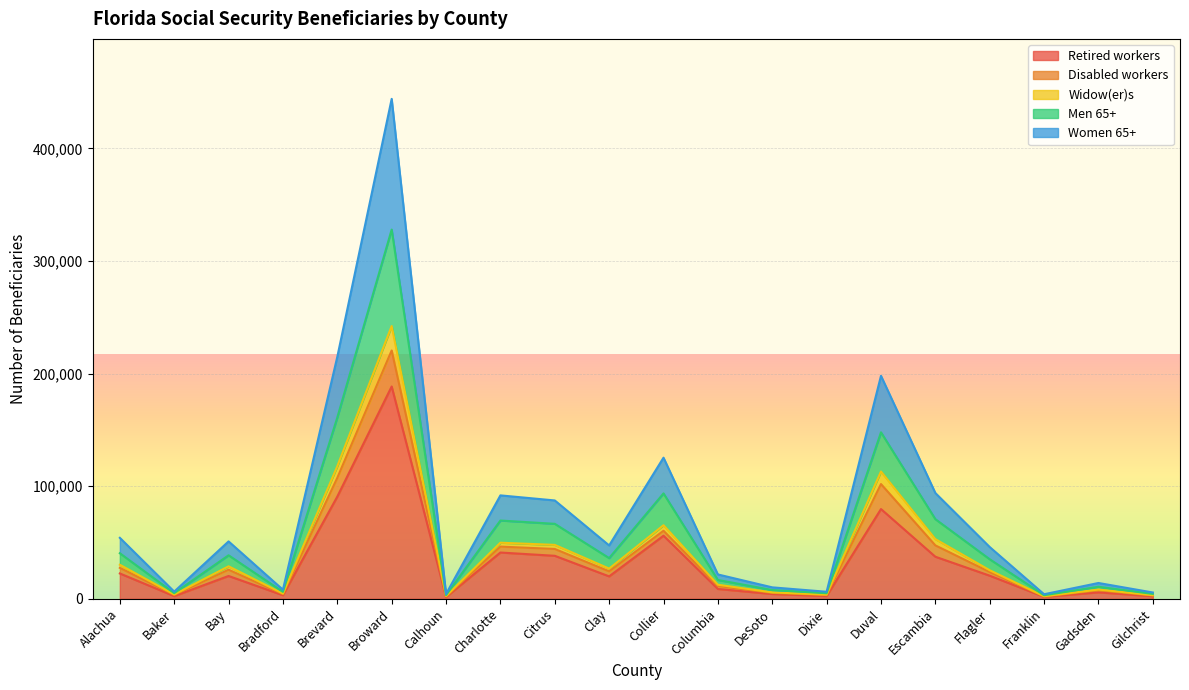

Count the number of categories in the chart.

20